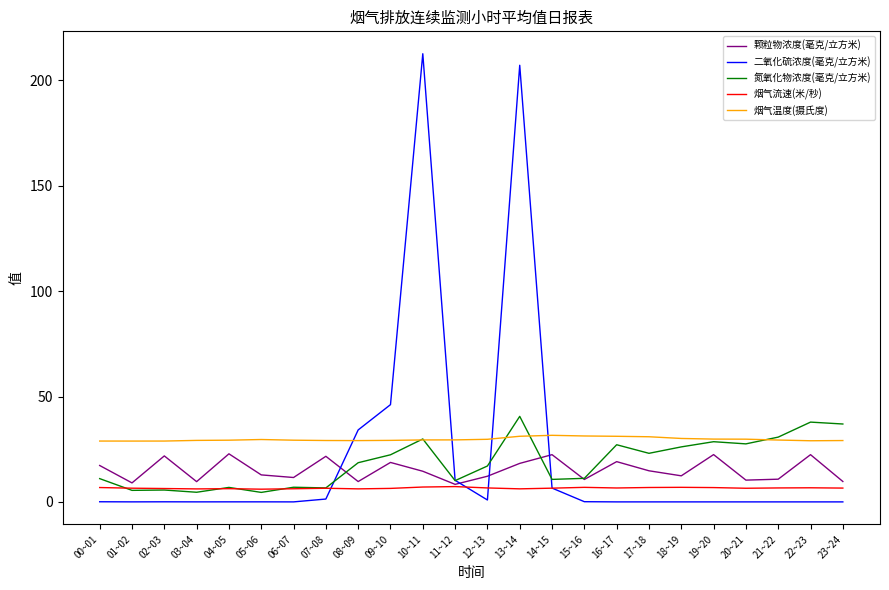

What is the spread (max minus min) of values at 20~21?

29.8